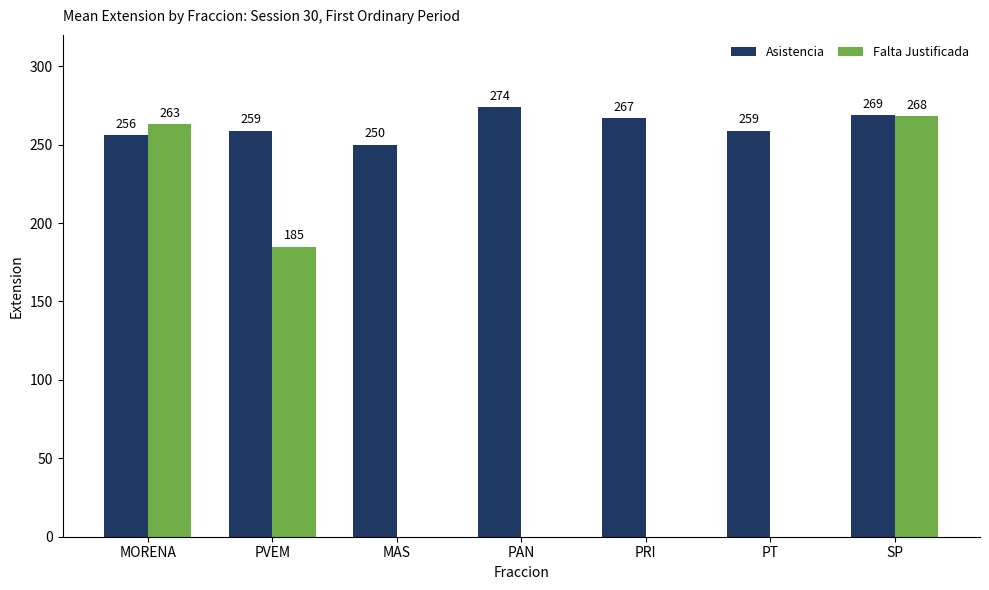

What are all the series names shown in the legend?

Asistencia, Falta Justificada